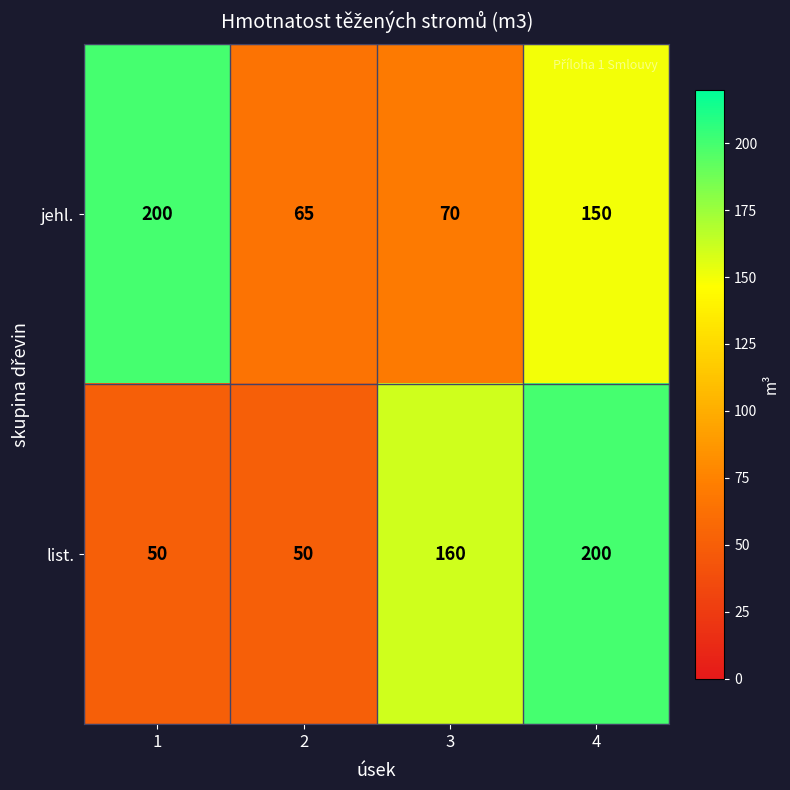

Reading left to right, what are all the values shown in this chart?

jehl.: 200	65	70	150
list.: 50	50	160	200